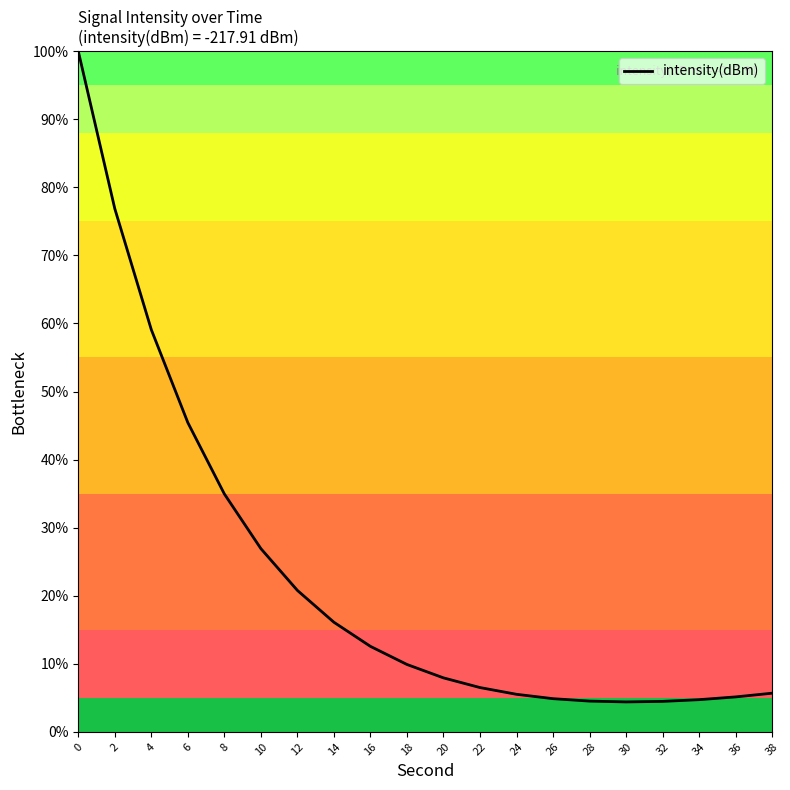

What is the minimum value shown in the chart?

4.4